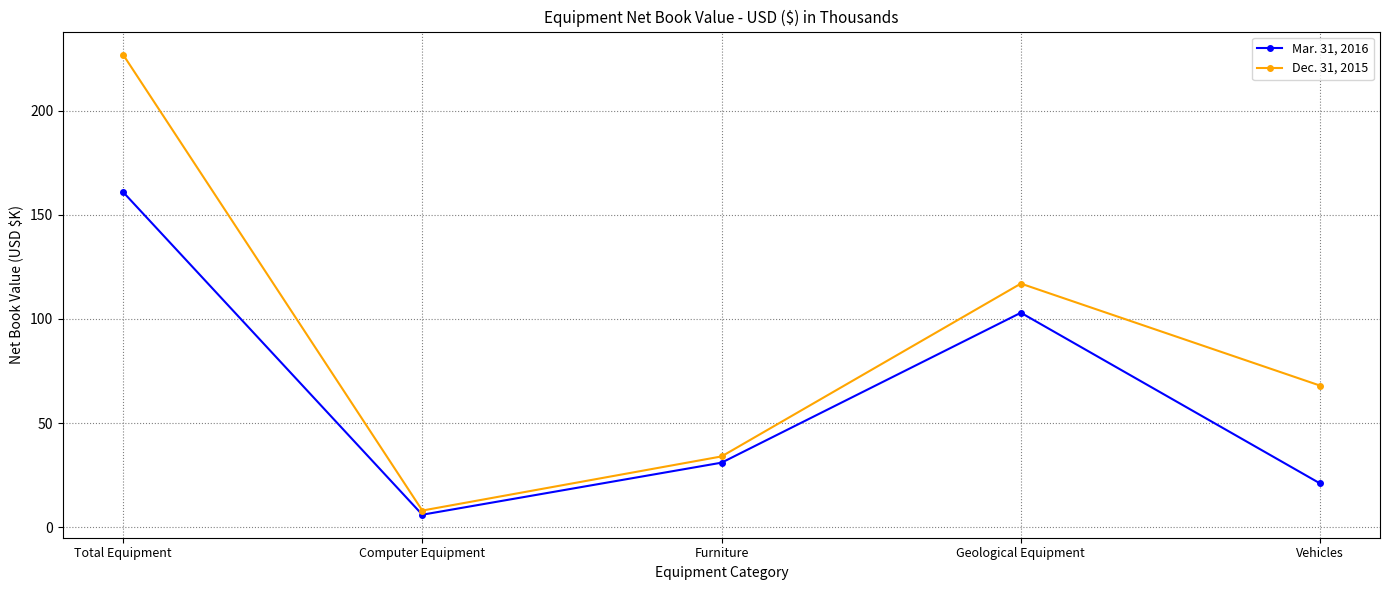

At which label does Mar. 31, 2016 first exceed 31?

Total Equipment